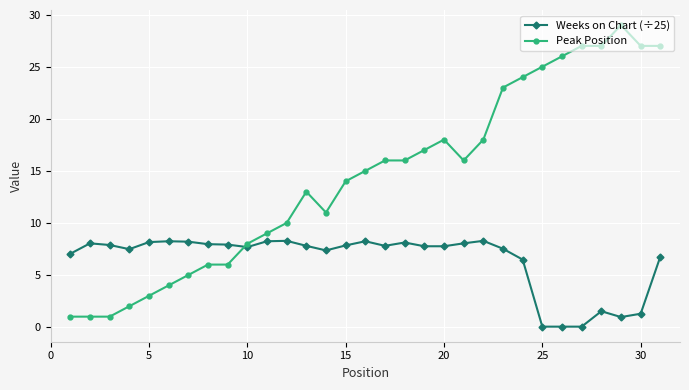

Rank the series by their maximum value, from lowest to highest.

Weeks on Chart (÷25), Peak Position